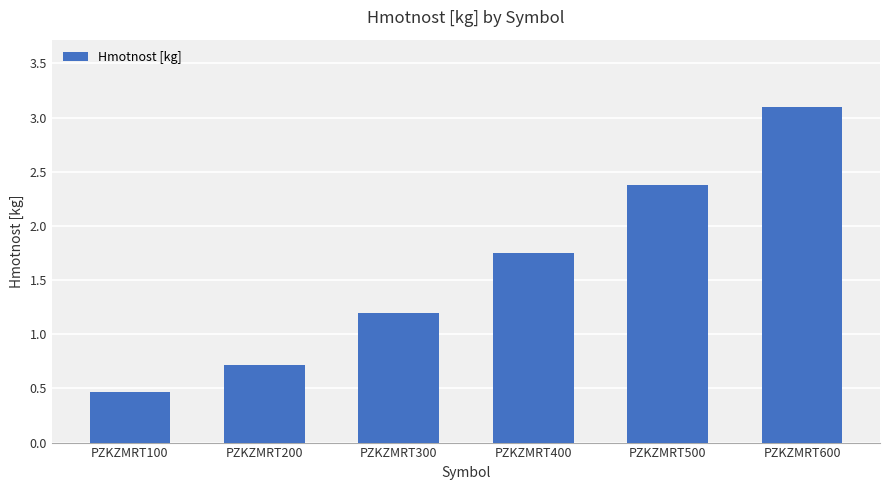

Between PZKZMRT200 and PZKZMRT300, which is larger?

PZKZMRT300